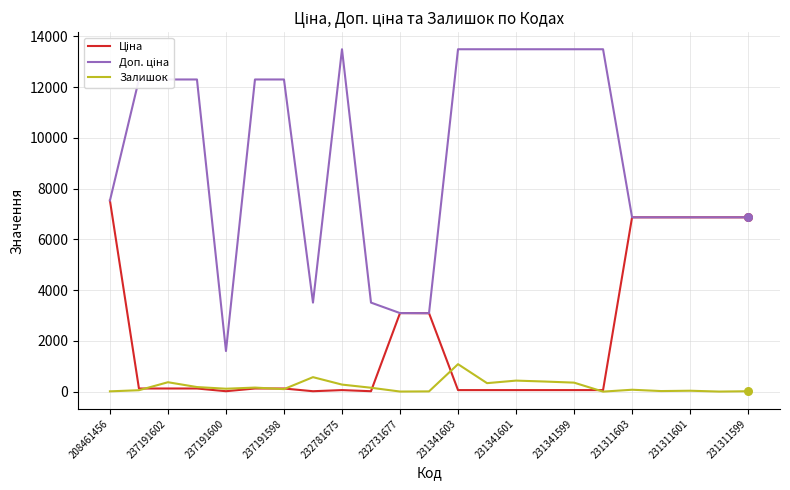

At how many categories does at least one series exceed 5659?

18